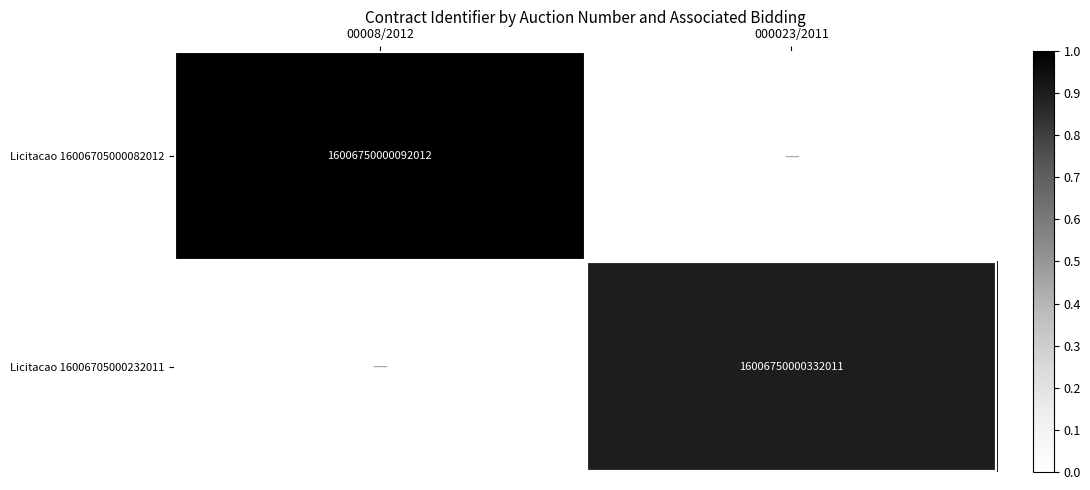

The value of Licitacao 16006705000082012 at 00008/2012 is 16006750000092012. True or false?

True